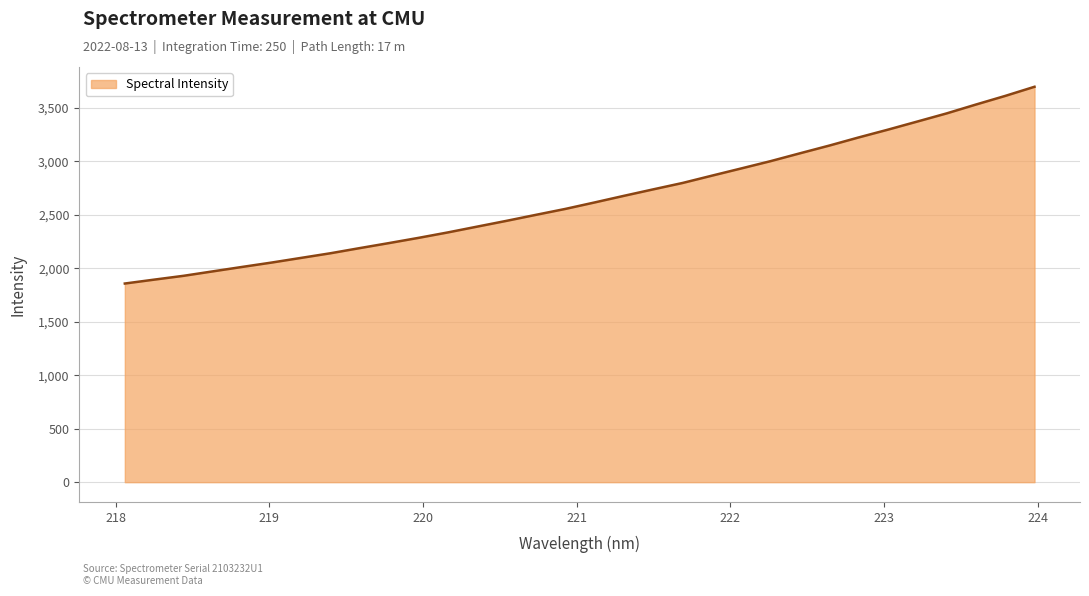

What is the greatest value displayed?

3697.1